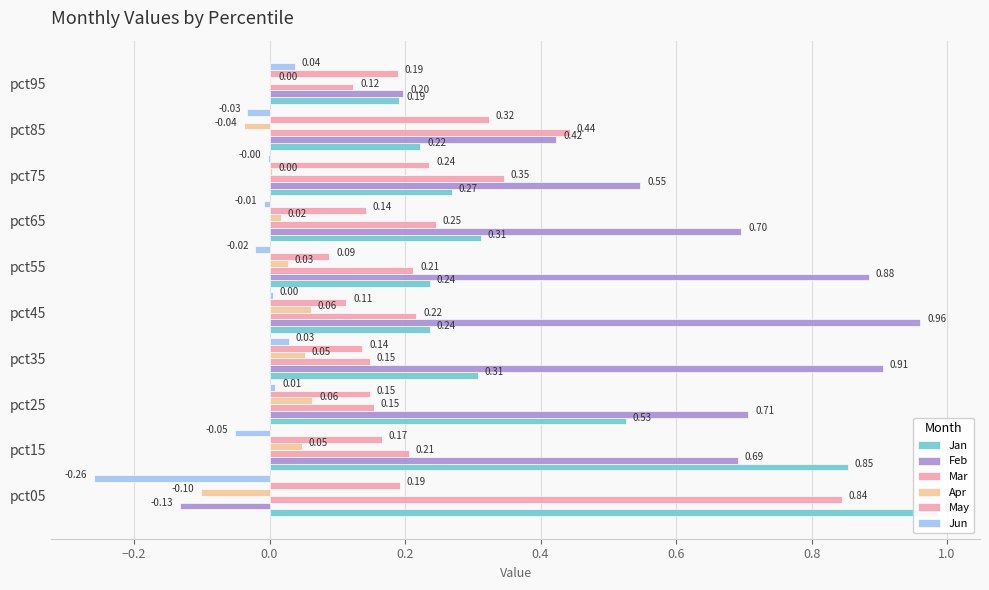

How many data points does each series have?

10